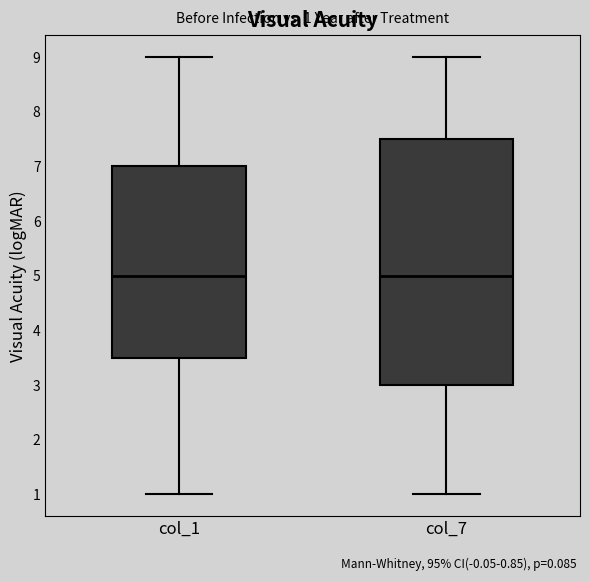

Which box is the tallest, from its lower edge to its upper edge?

col_7